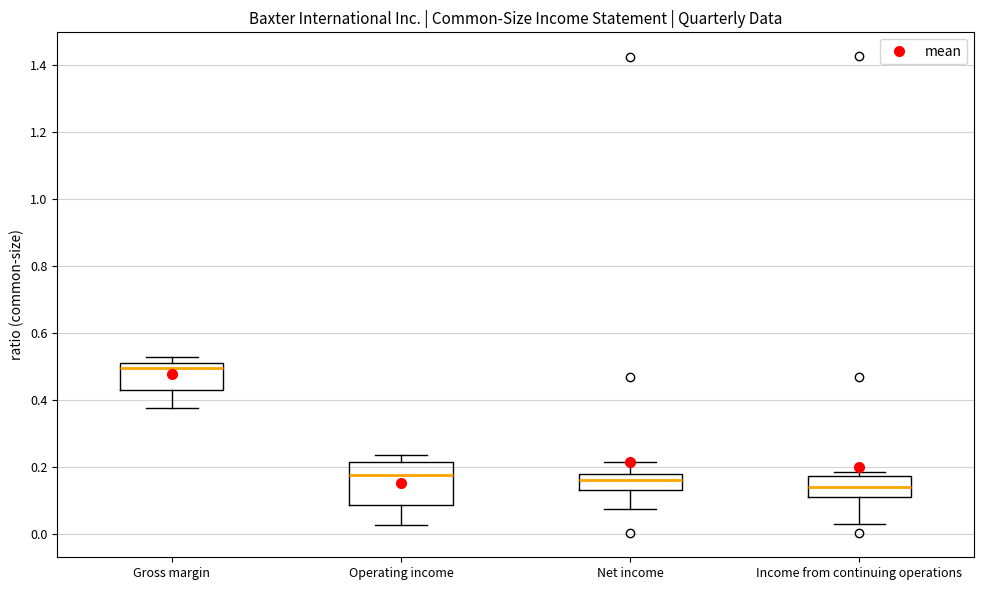

Comparing the boxes themselves (not the whiskers), which one is the tallest?

Operating income